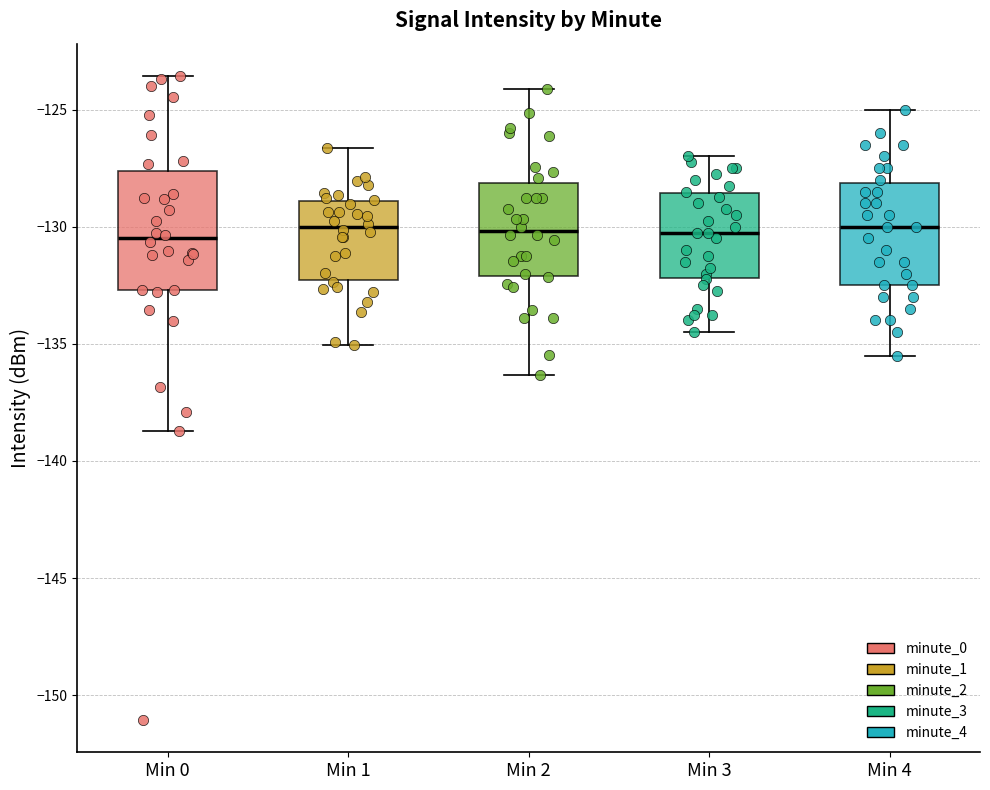

Where does the lower whisker of the box for Min 1 end on the y-axis? The values are not printed on the chart, so give them approximately, as read against the axis.

-135.0